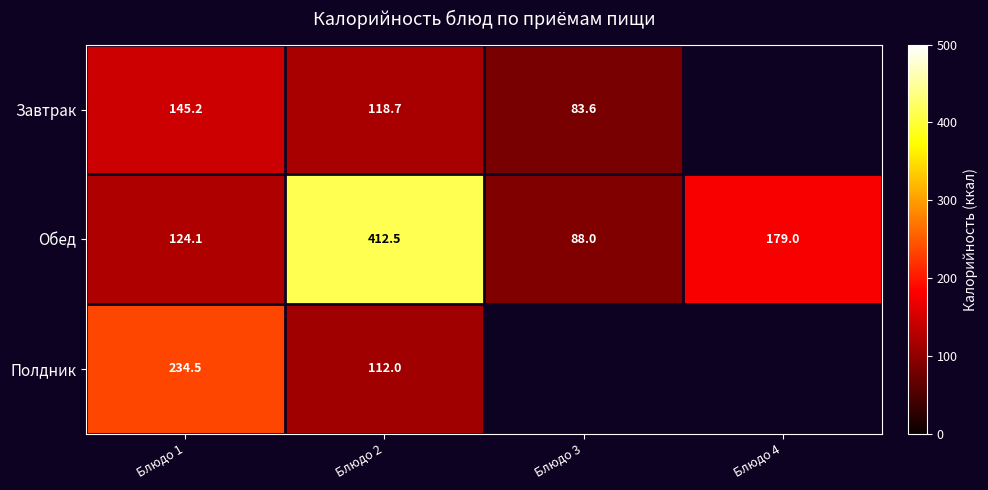

The value of Обед at Блюдо 4 is 278.1. True or false?

False